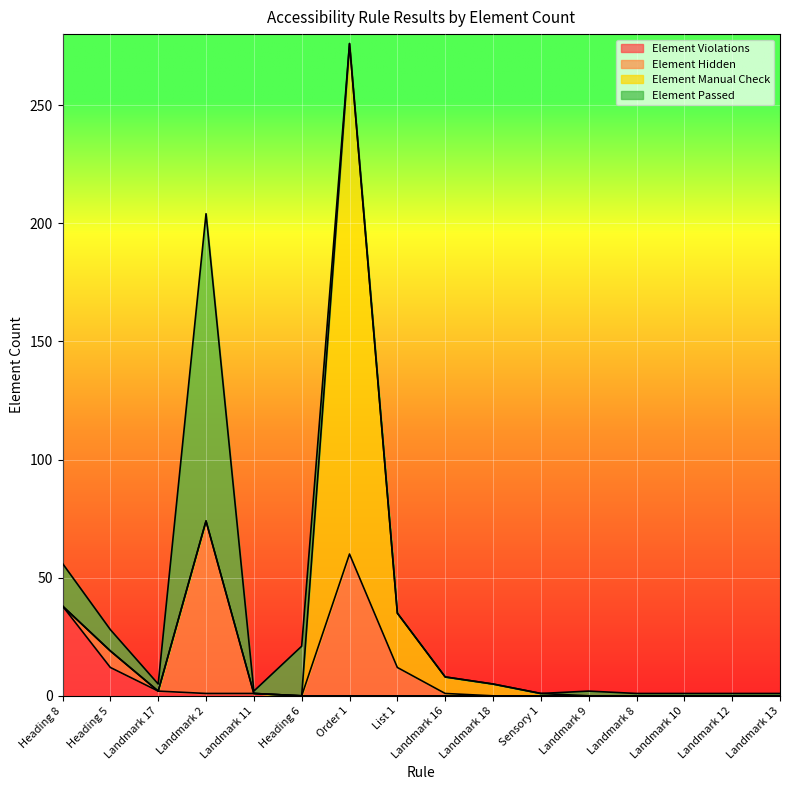

At which category is the sum across all series the highest?

Order 1